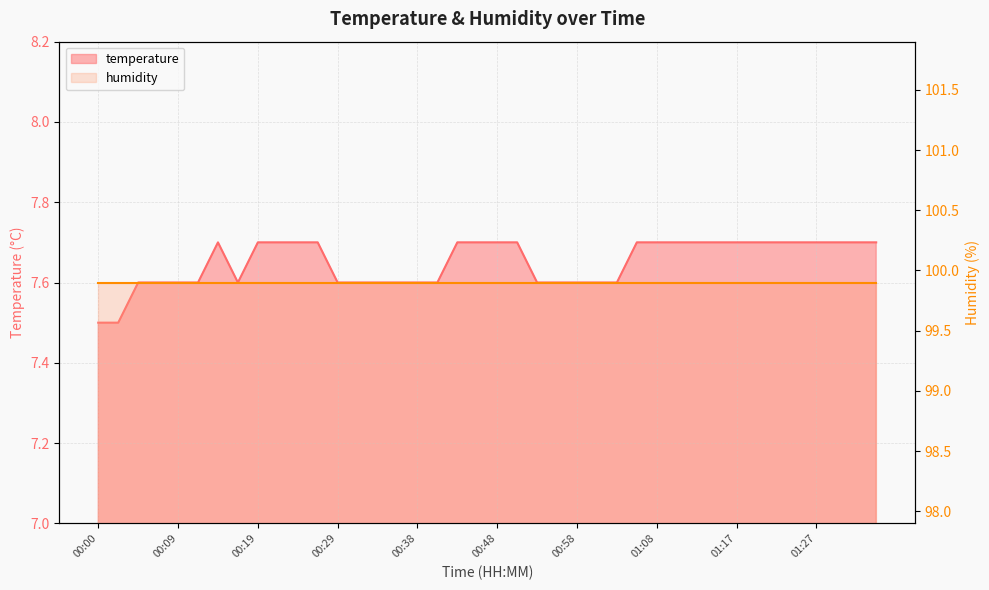

What is the label of the 4th point from the right?

01:27